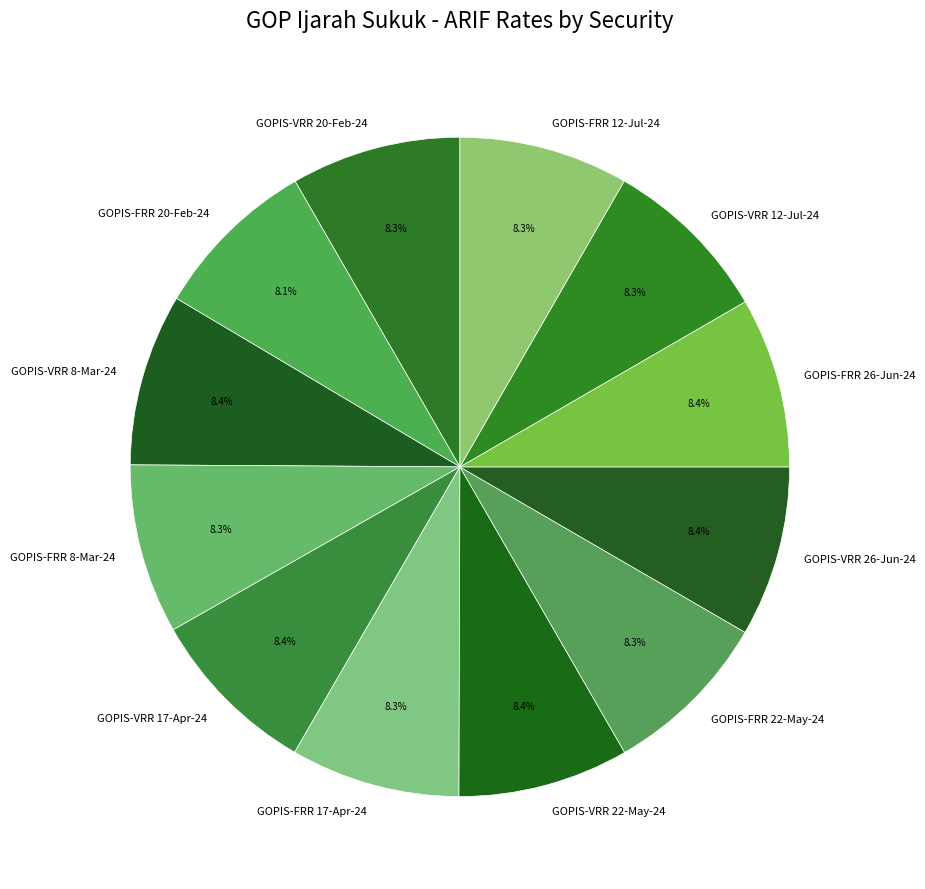

Do GOPIS-VRR 20-Feb-24 and GOPIS-VRR 22-May-24 together represent more than half of the pie?

No